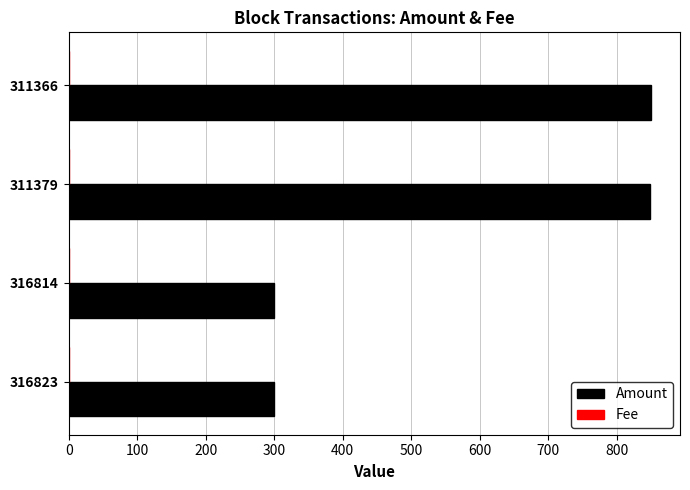

Which series changed the most between 316814 and 311379?

Amount